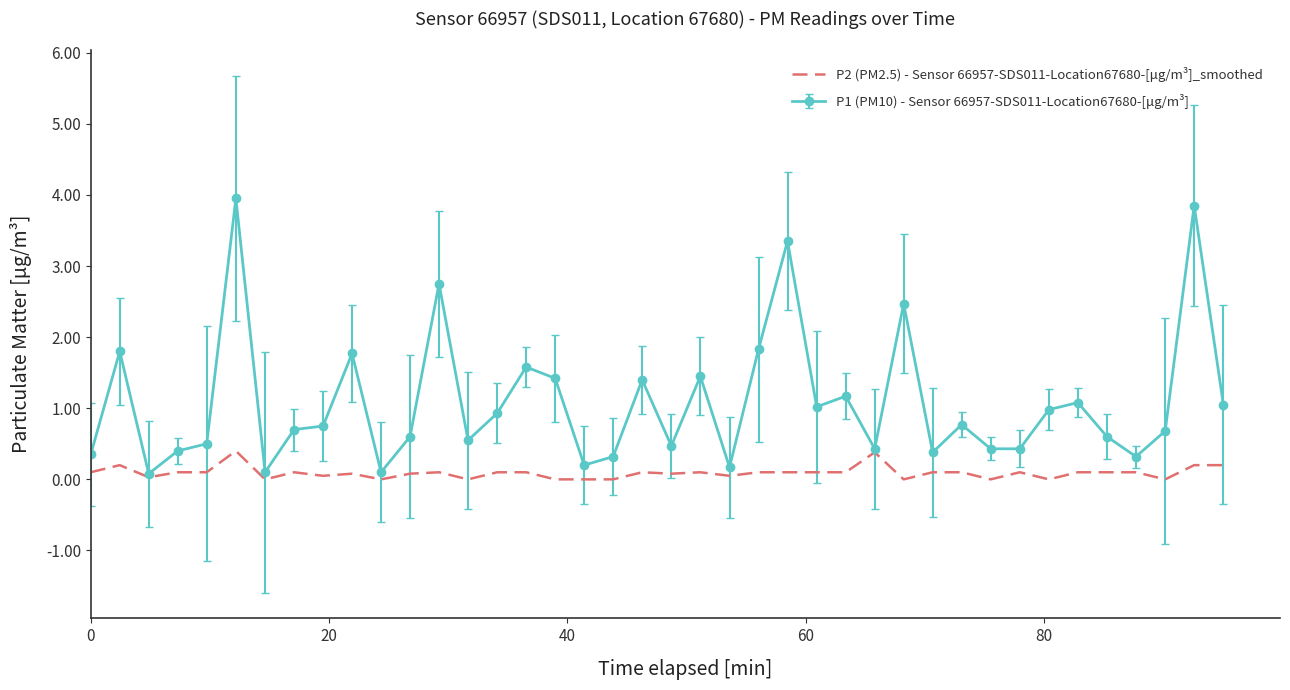

Which series has the widest spread of values?

P1 (PM10) - Sensor 66957-SDS011-Location67680-[μg/m³]